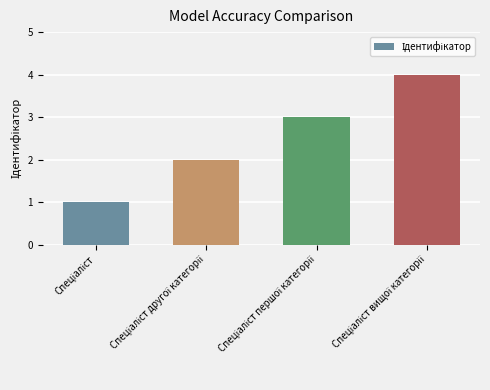

What is the sum of all values?

10